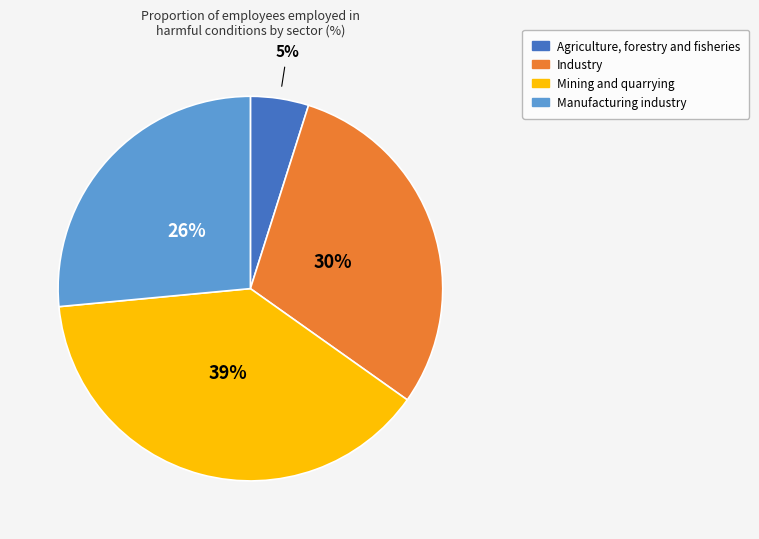

To the nearest percent, what is the difference between the largest and smallest slice percentages?

34%